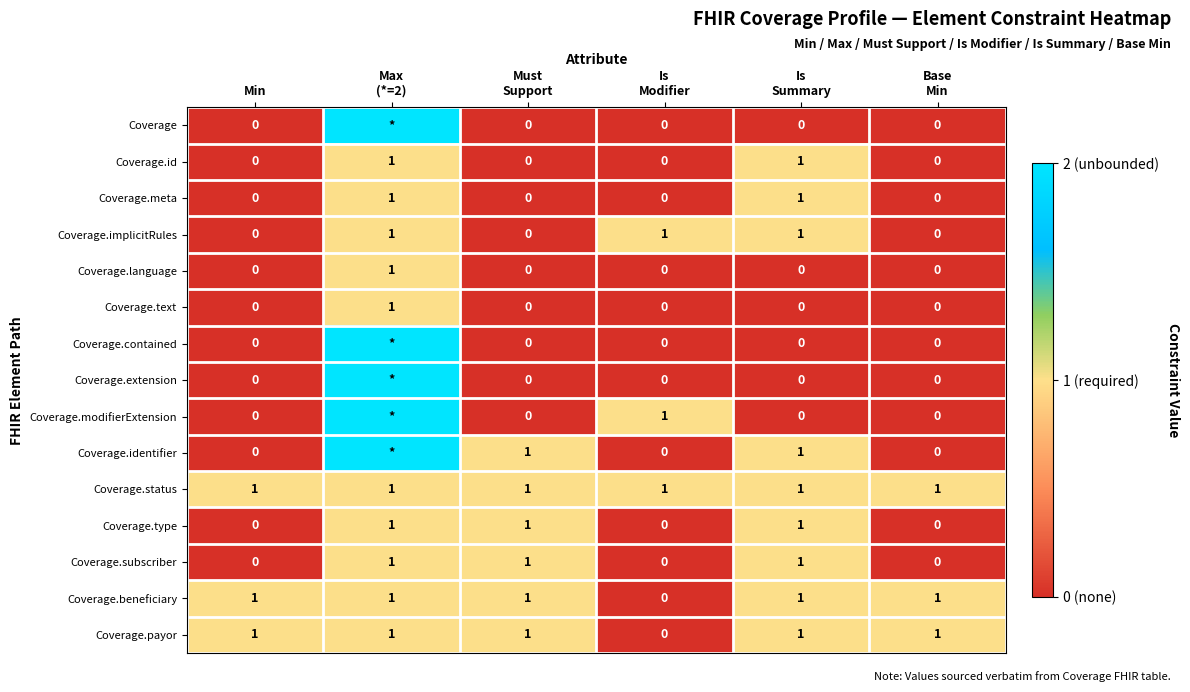

At which category is the sum across all series the highest?

Max
(*=2)